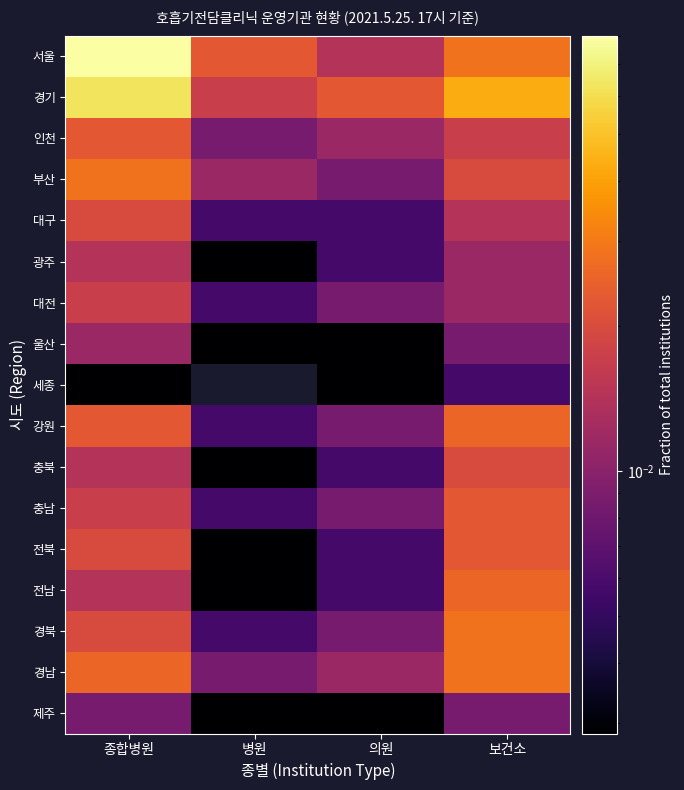

List the series in order of their peak value, highest first.

서울, 경기, 부산, 경북, 경남, 강원, 전남, 인천, 충남, 전북, 대구, 충북, 대전, 광주, 울산, 제주, 세종